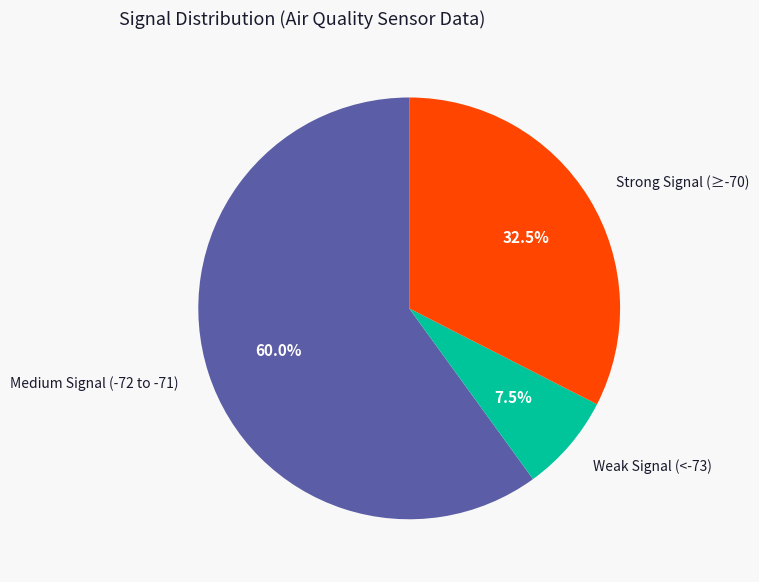

Do Strong Signal (≥-70) and Medium Signal (-72 to -71) together represent more than half of the pie?

Yes